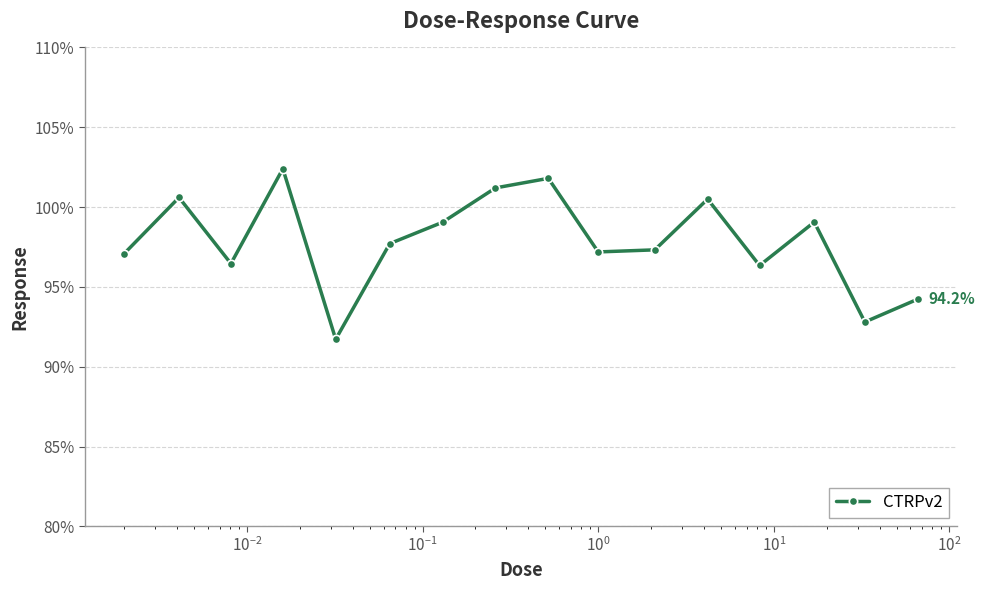

What is the minimum value shown in the chart?

91.7